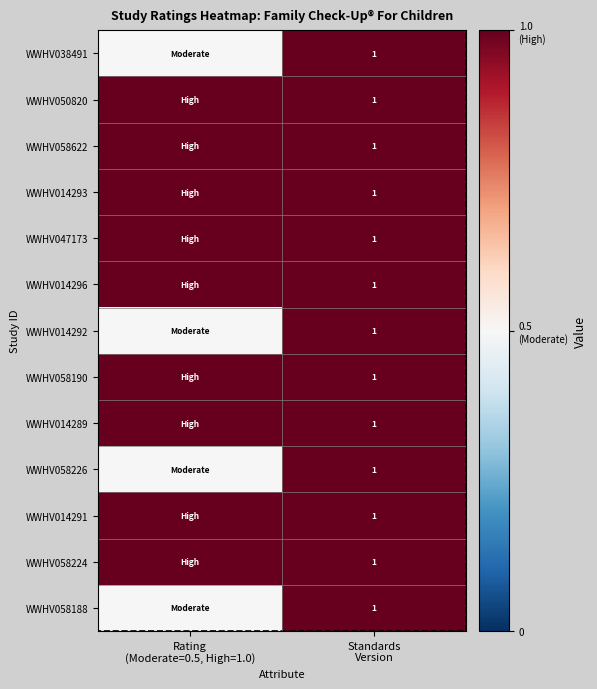

Is the value of WWHV014289 at Standards Version greater than the value of WWHV058190 at Standards Version?

No